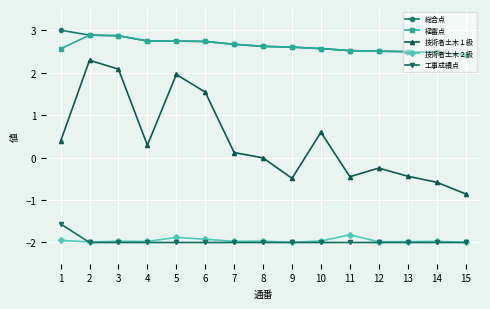

What is the spread (max minus min) of values at 7?

4.7